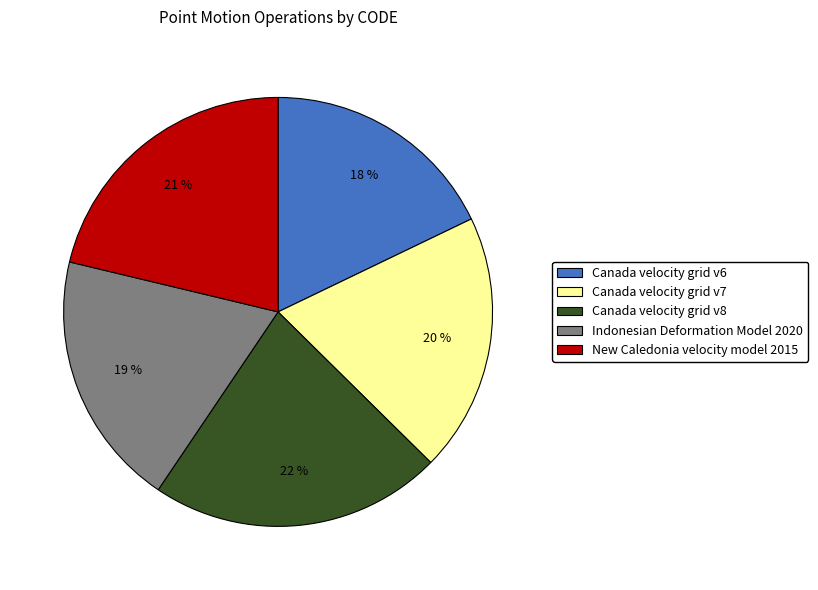

Which has a higher value, Canada velocity grid v8 or New Caledonia velocity model 2015?

Canada velocity grid v8